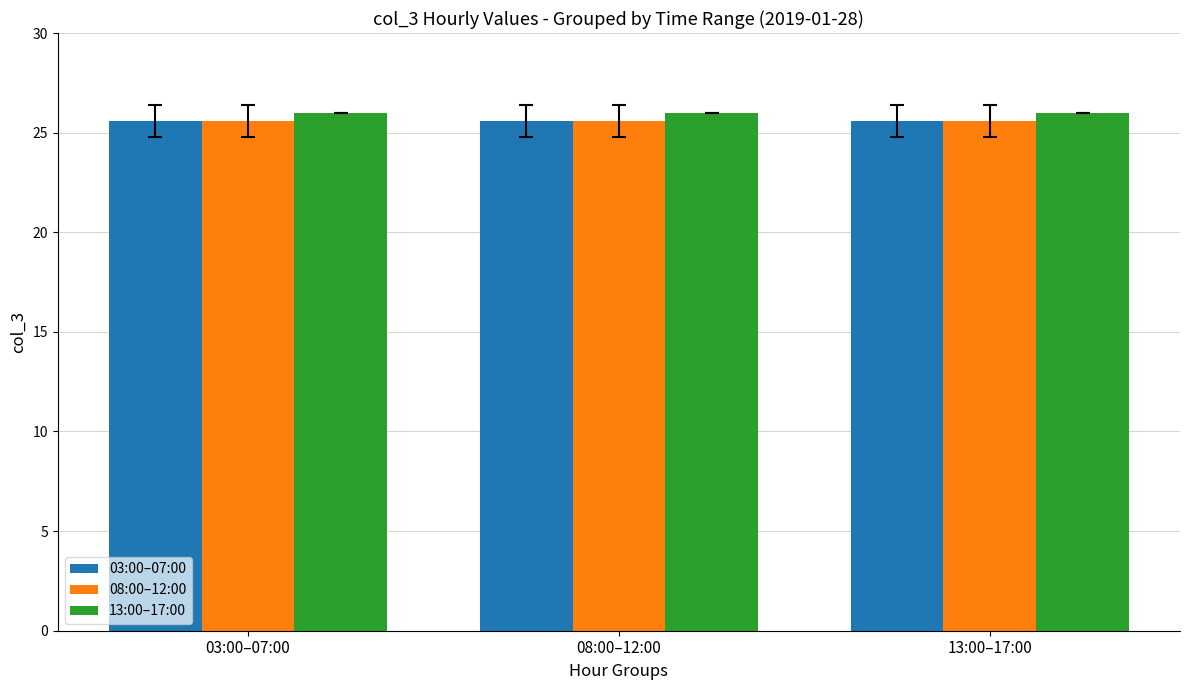

What is the greatest value displayed?

26.0